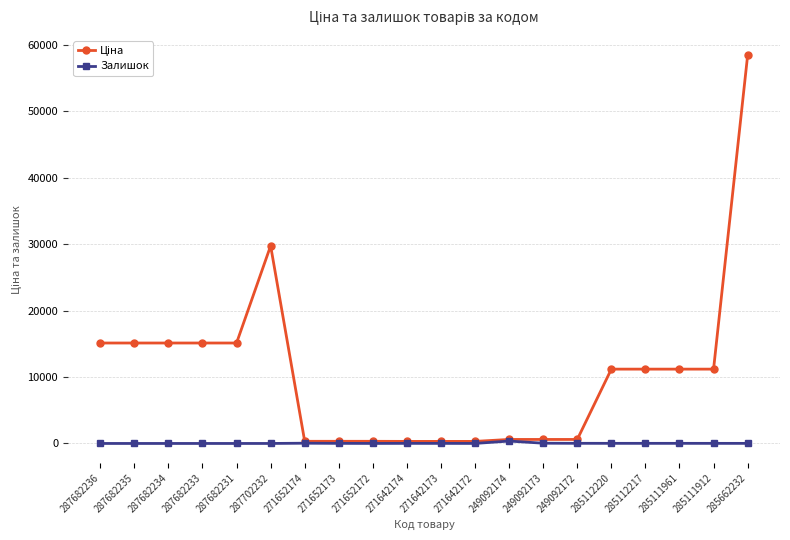

What is the difference between the Залишок values at 271652172 and 287682233?

5.0